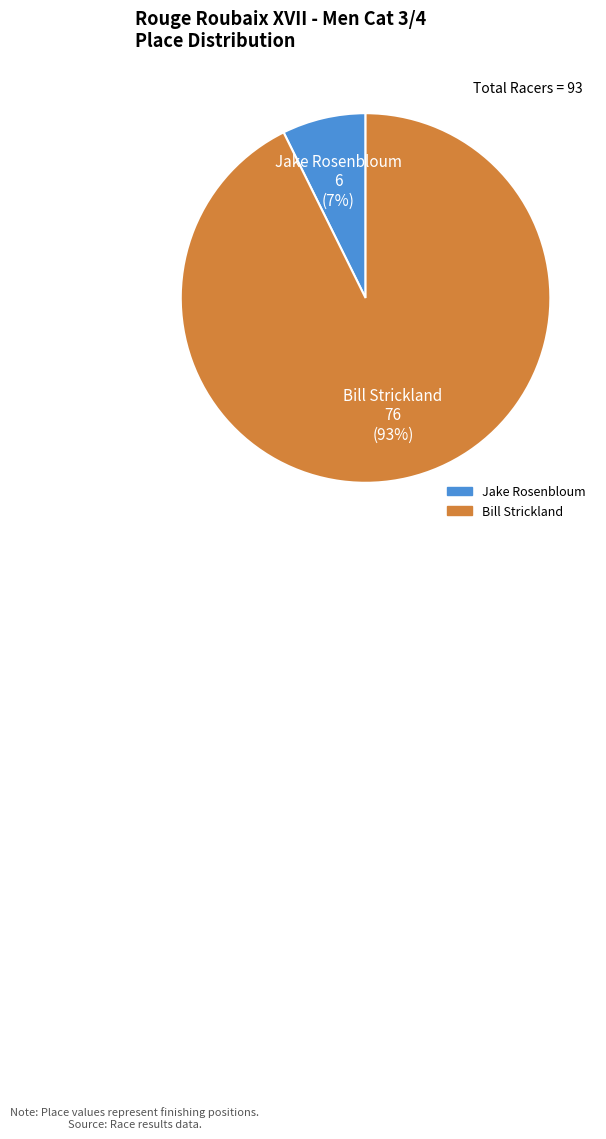

Is there a majority slice in this chart?

Yes